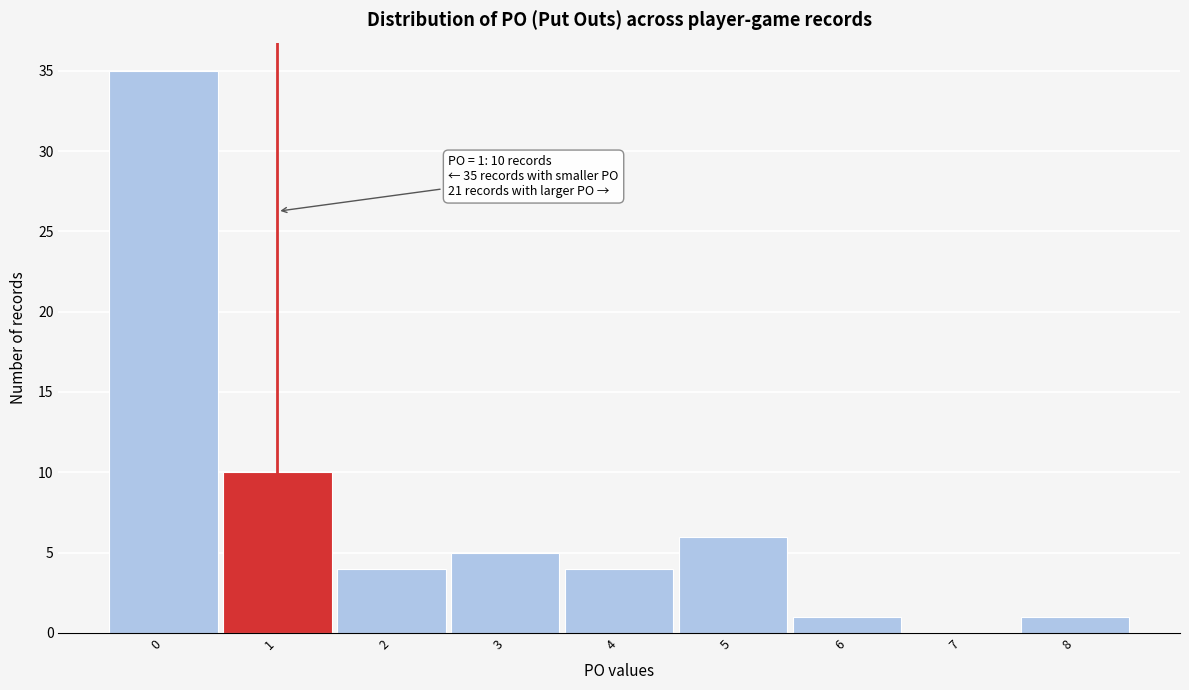

Which range on the x-axis has the tallest bar?

-0.5 to 0.5